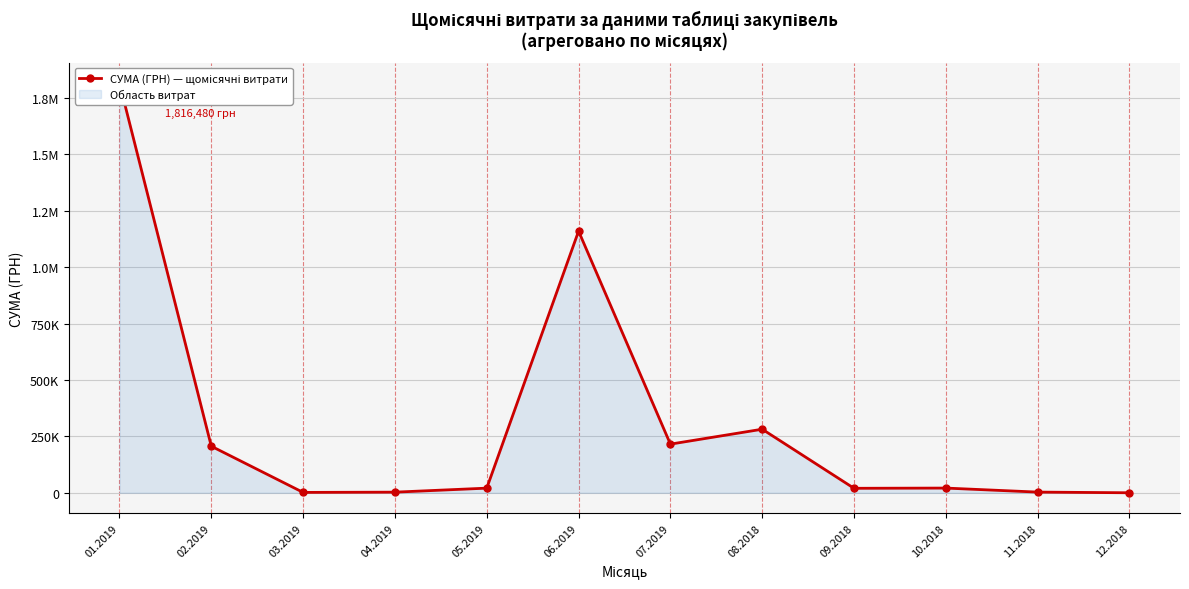

Between 10.2018 and 11.2018, which is larger?

10.2018